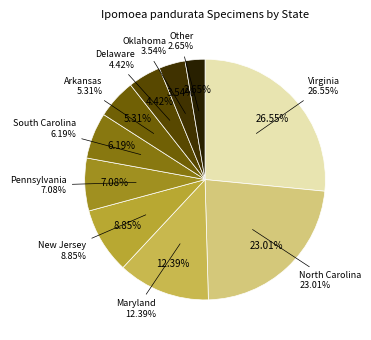

How many slices are in this pie chart?

10